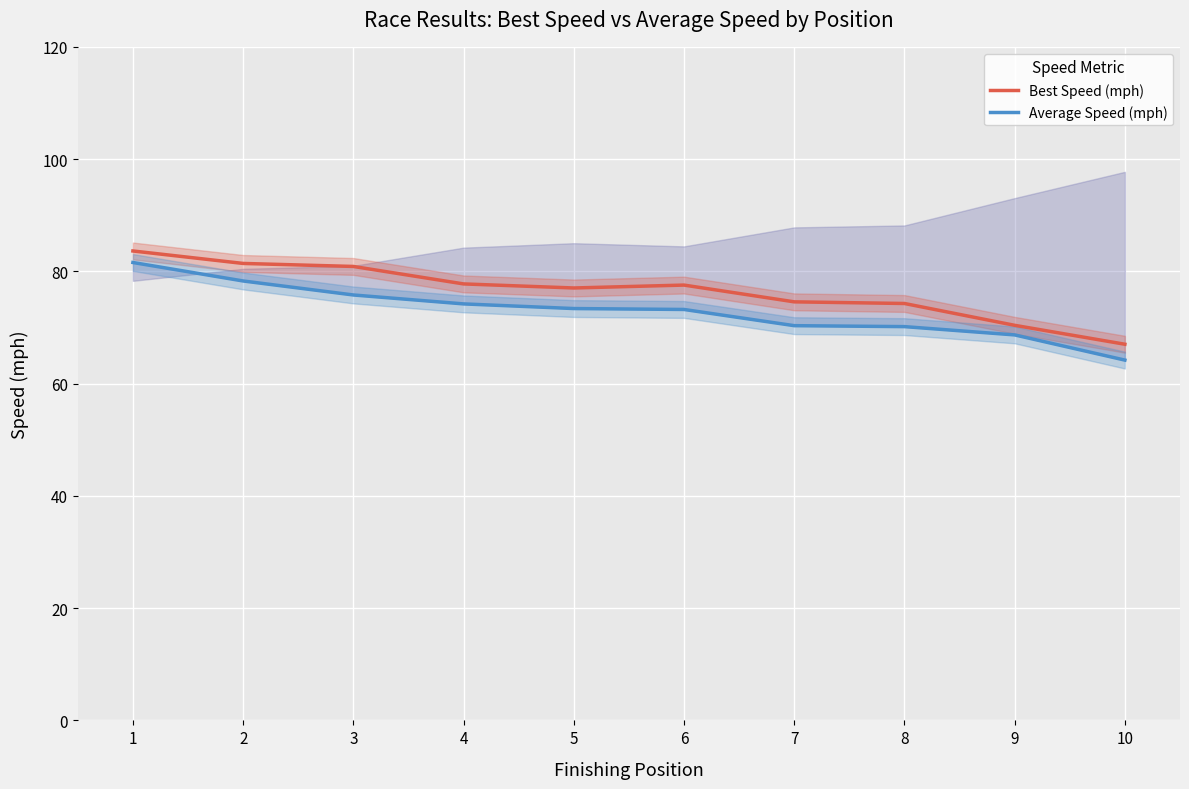

How many values in the Best Speed (mph) series are below 77?

4